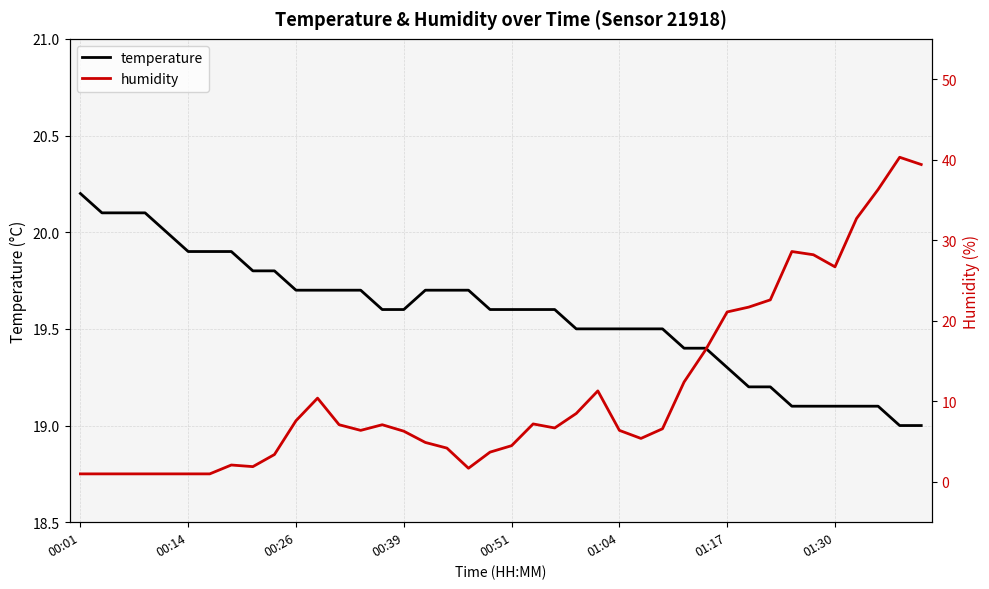

What is the highest value of the temperature series?

20.2